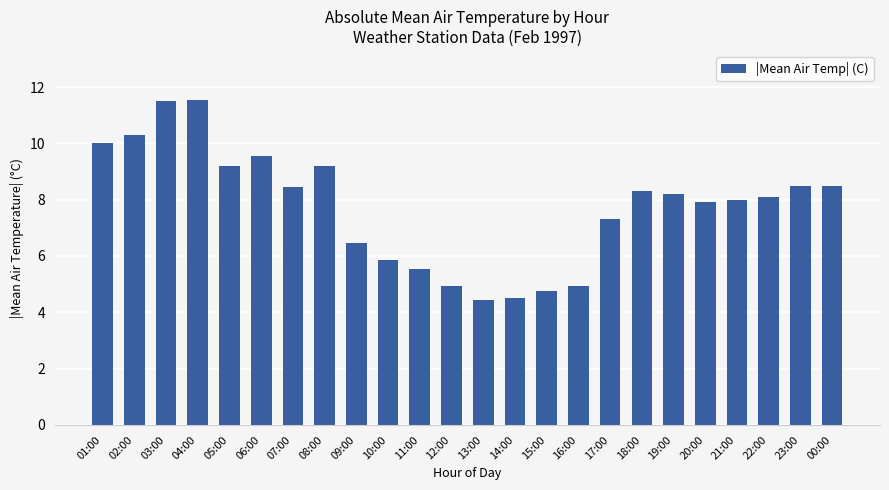

Is it true that the value at 18:00 is 3.3?

False